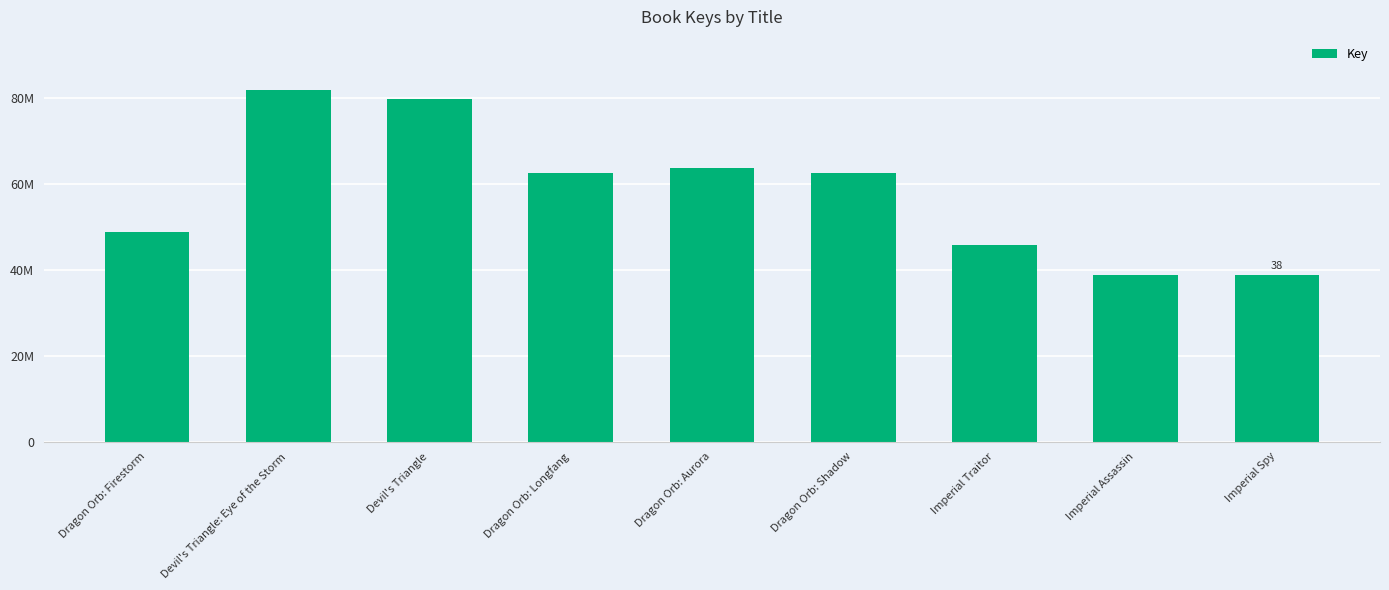

Which has a higher value, Devil's Triangle: Eye of the Storm or Imperial Assassin?

Devil's Triangle: Eye of the Storm